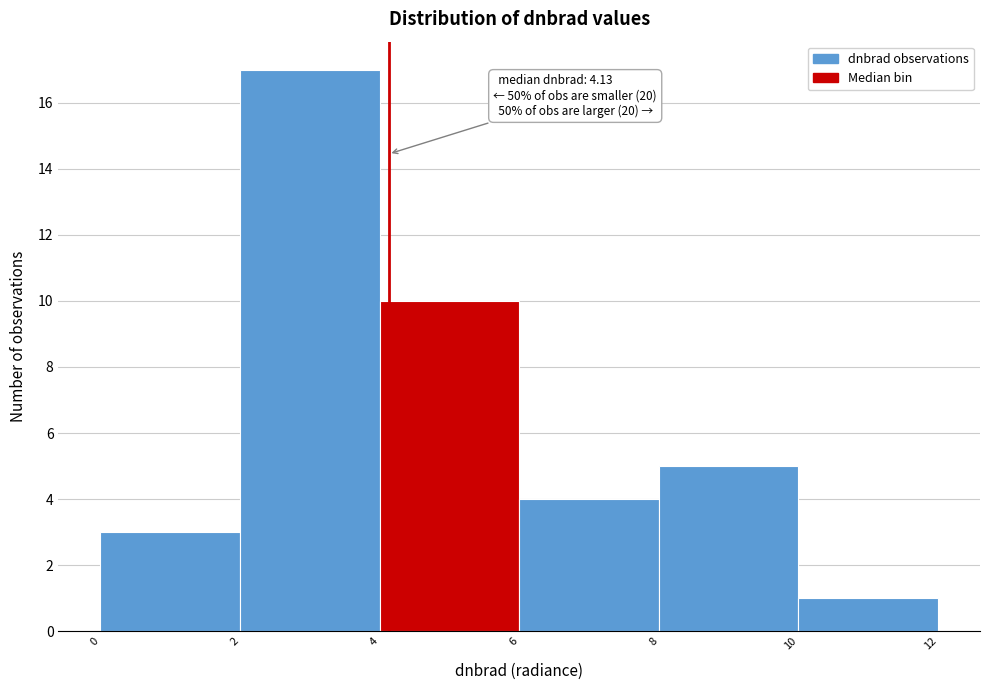

Which range on the x-axis has the tallest bar?

2 to 4